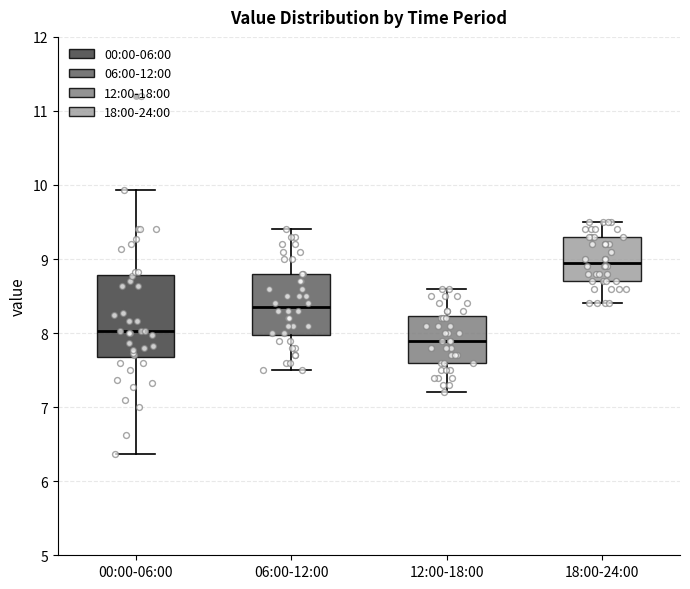

Where does the median line of the box for 00:00-06:00 sit on the y-axis? The values are not printed on the chart, so give them approximately, as read against the axis.

8.0